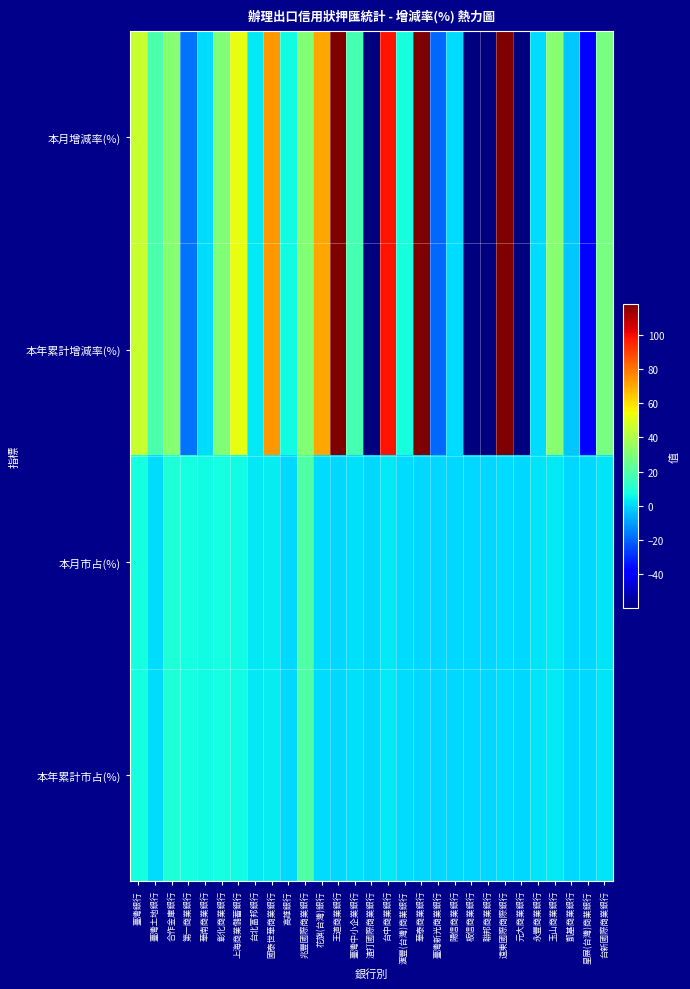

At which category is the sum across all series the highest?

王道商業銀行